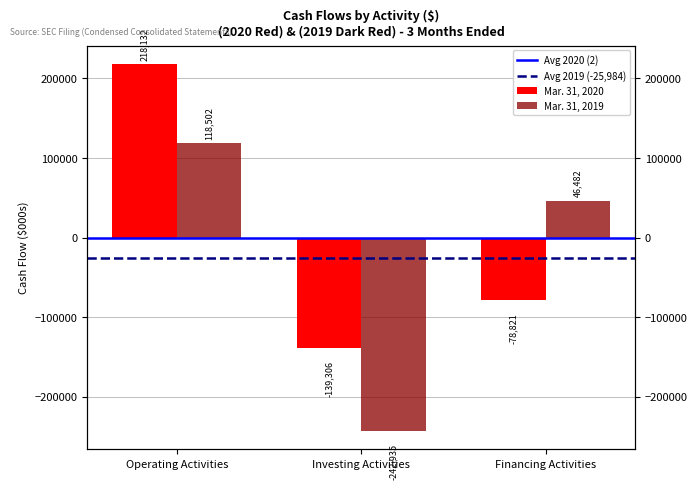

How many bars are there in each group?

2